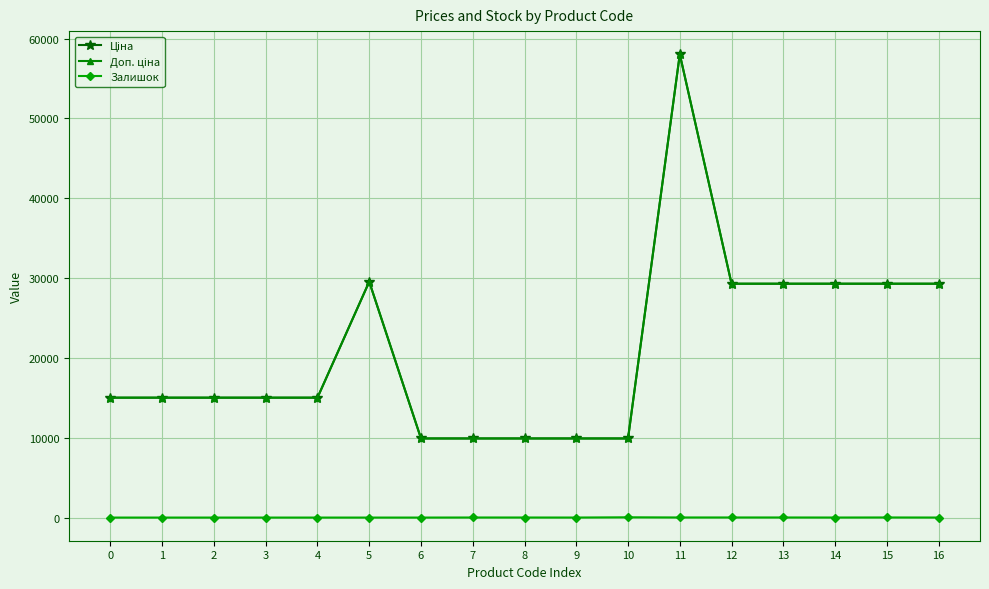

Is this an area chart (filled region under the line)?

No